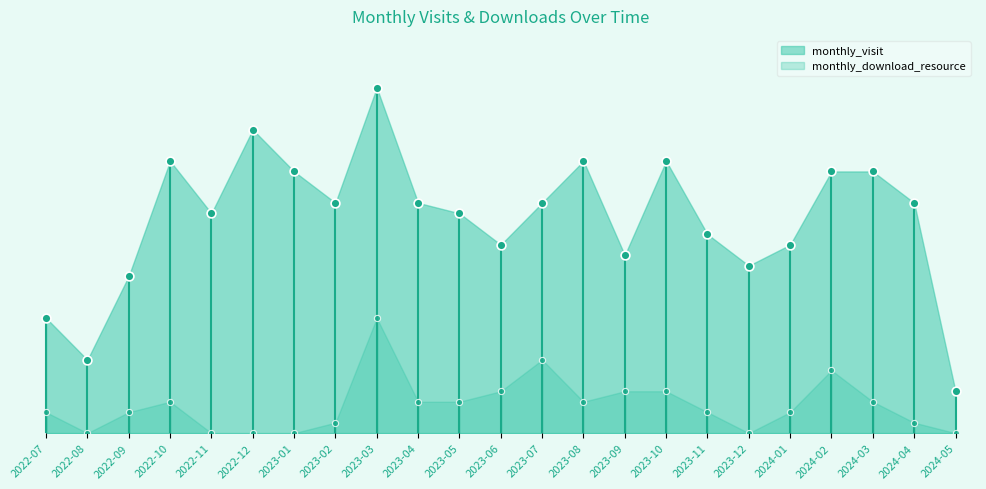

At which category is the sum across all series the highest?

2023-03